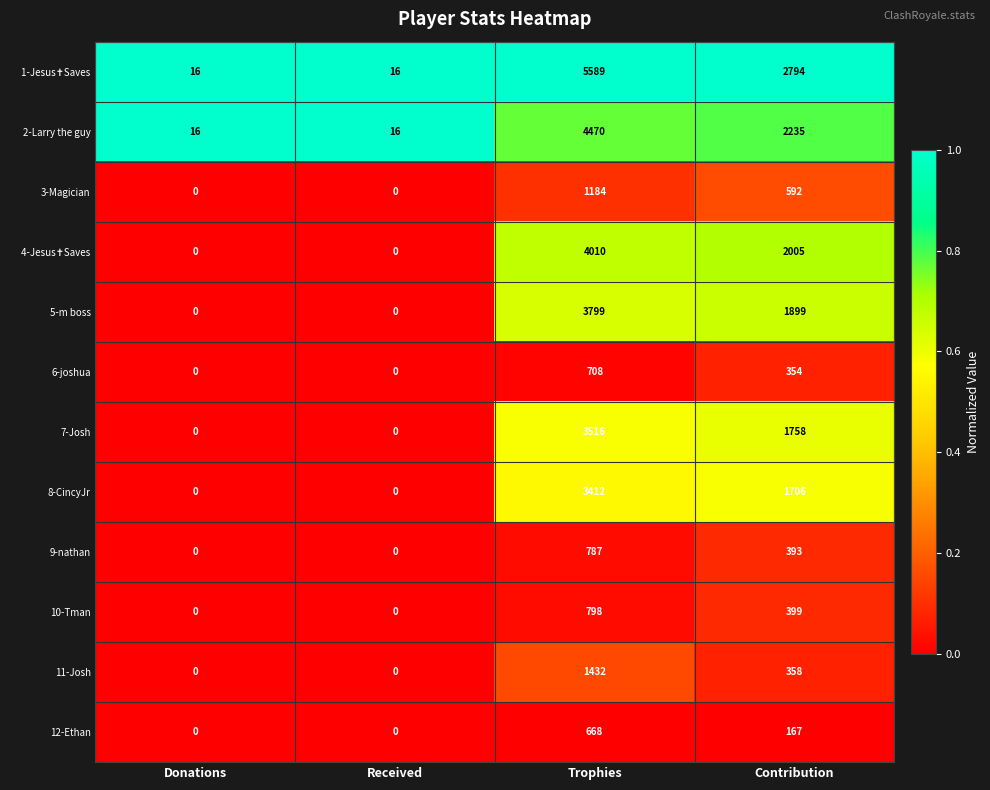

Is it true that 6-joshua equals 368 at Donations?

False